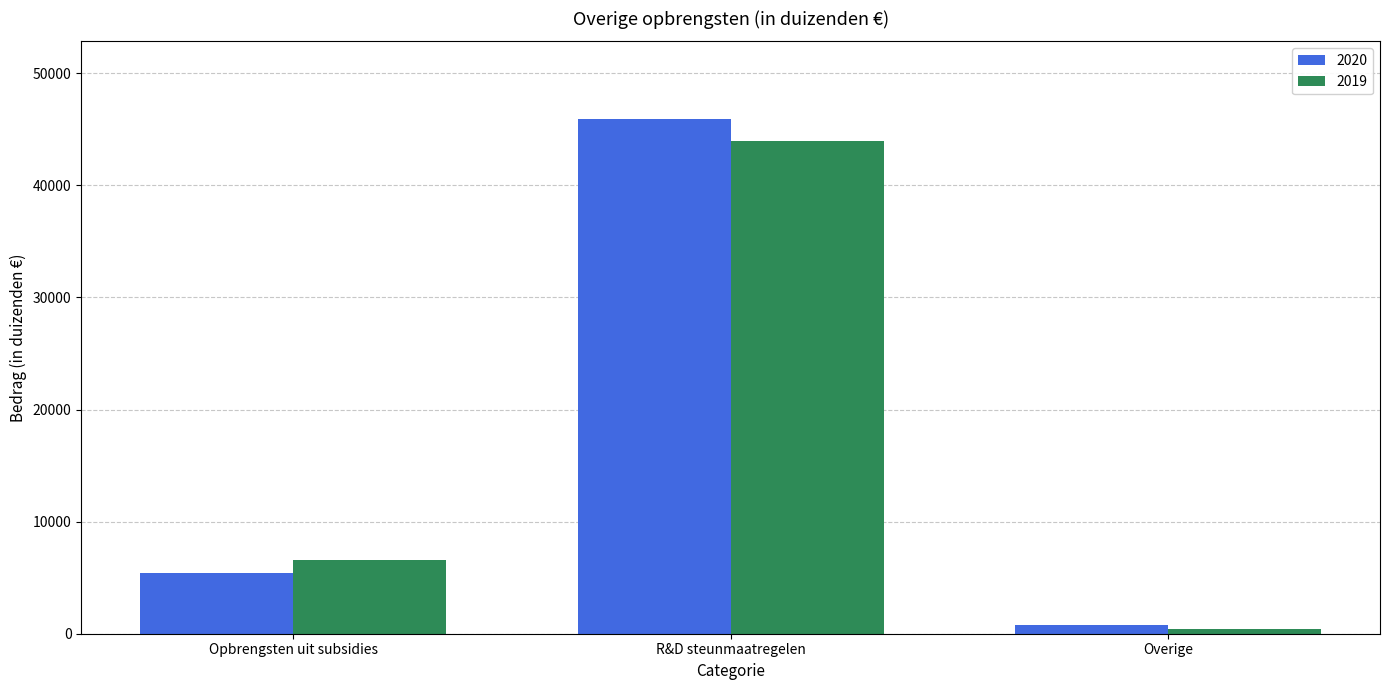

The 2020 series shows 5452 at Opbrengsten uit subsidies. True or false?

True